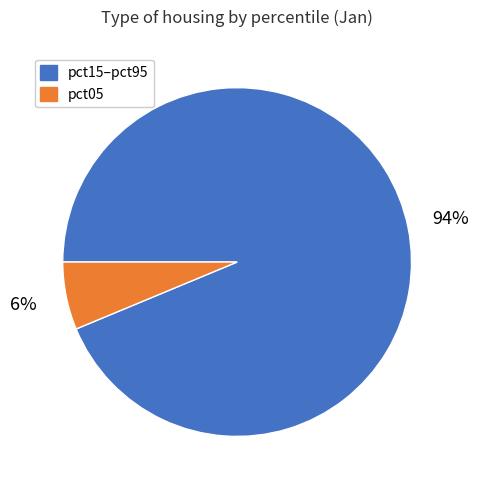

To the nearest percent, what is the average slice percentage?

50%